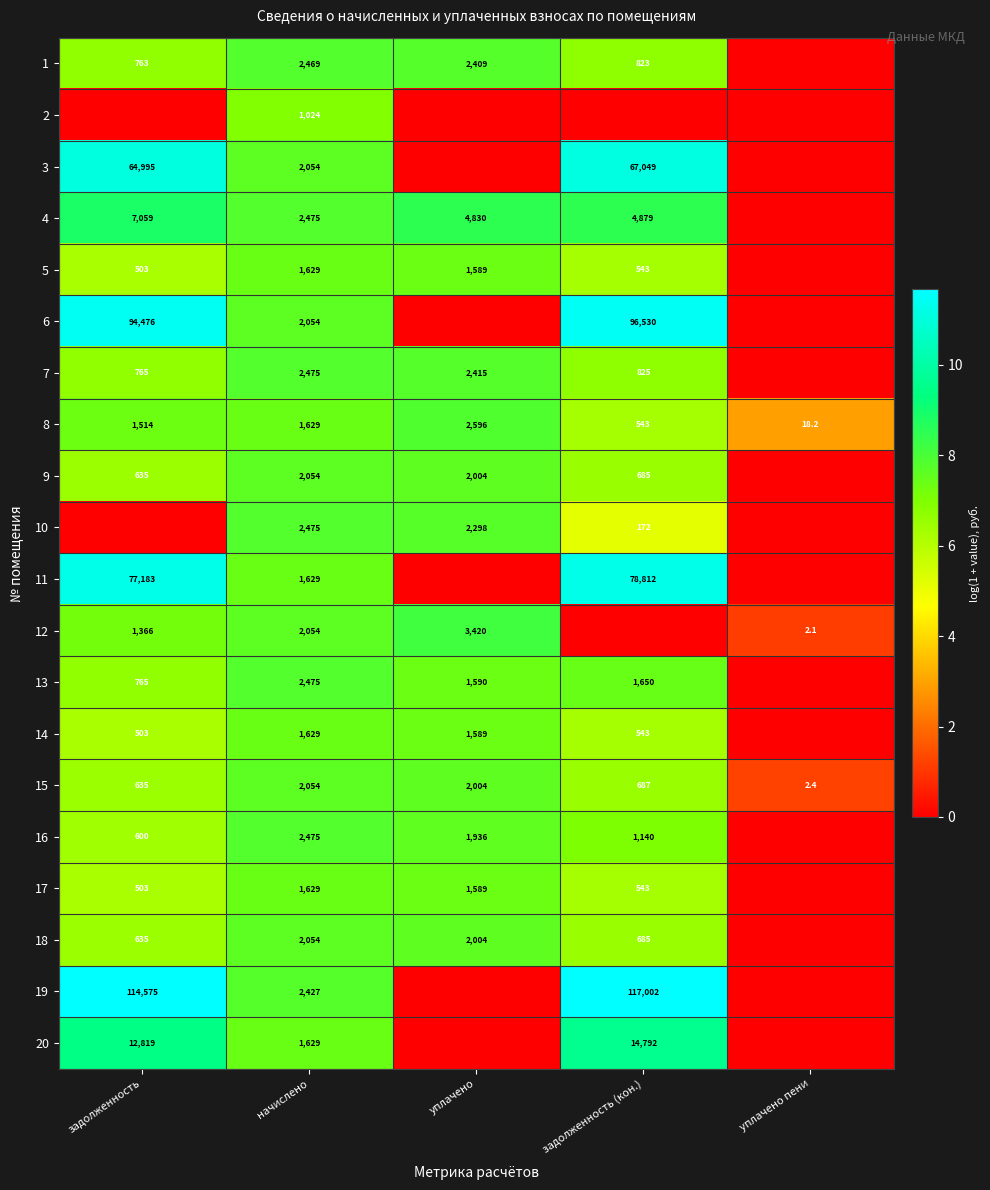

True or false: 14 has a value of 2170.0 at уплачено.

False